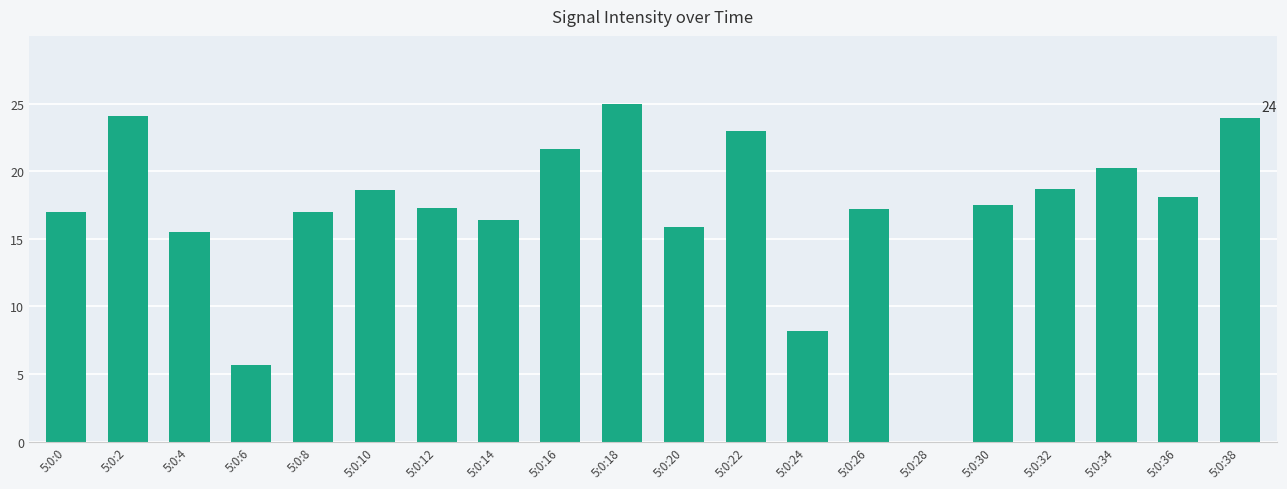

Are the bars horizontal?

No